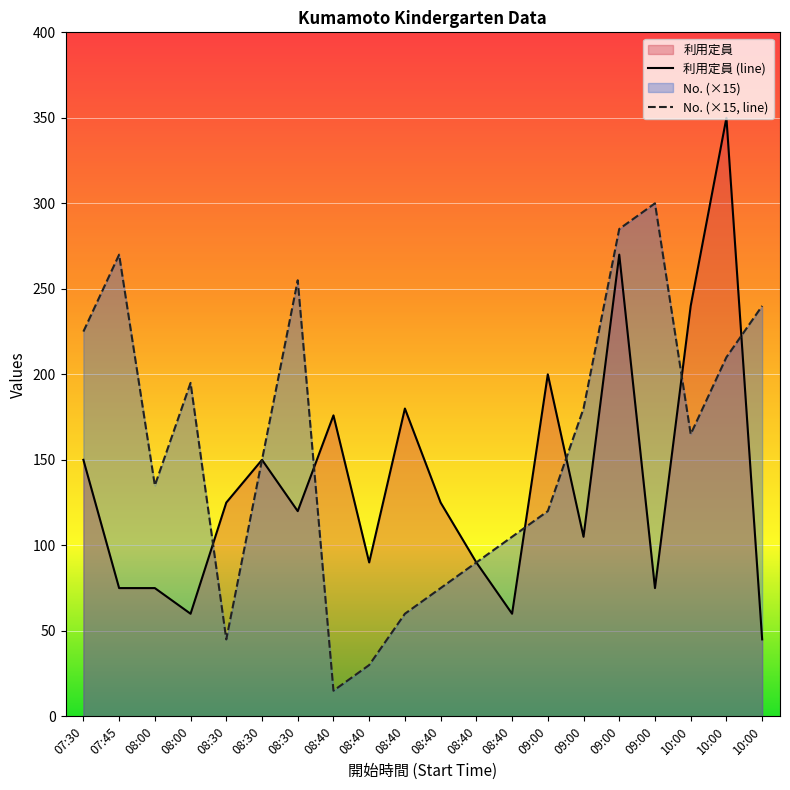

Which series has the largest range (max minus min)?

利用定員 (line)